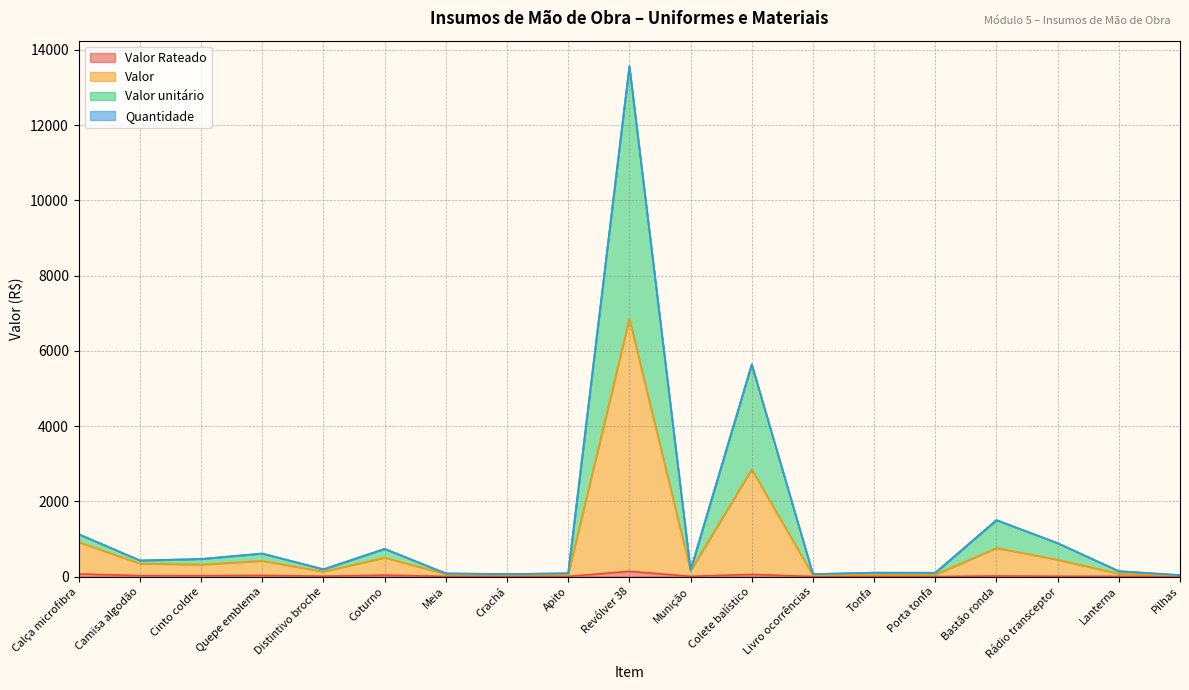

At which category is the sum across all series the highest?

Revólver 38